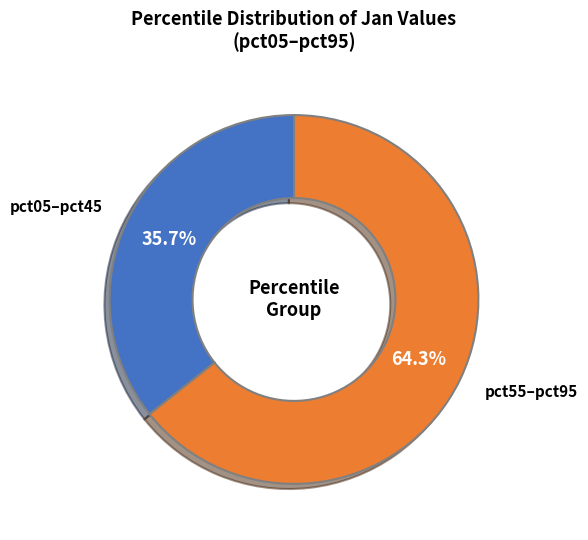

Is there any slice that represents more than half of the pie?

Yes